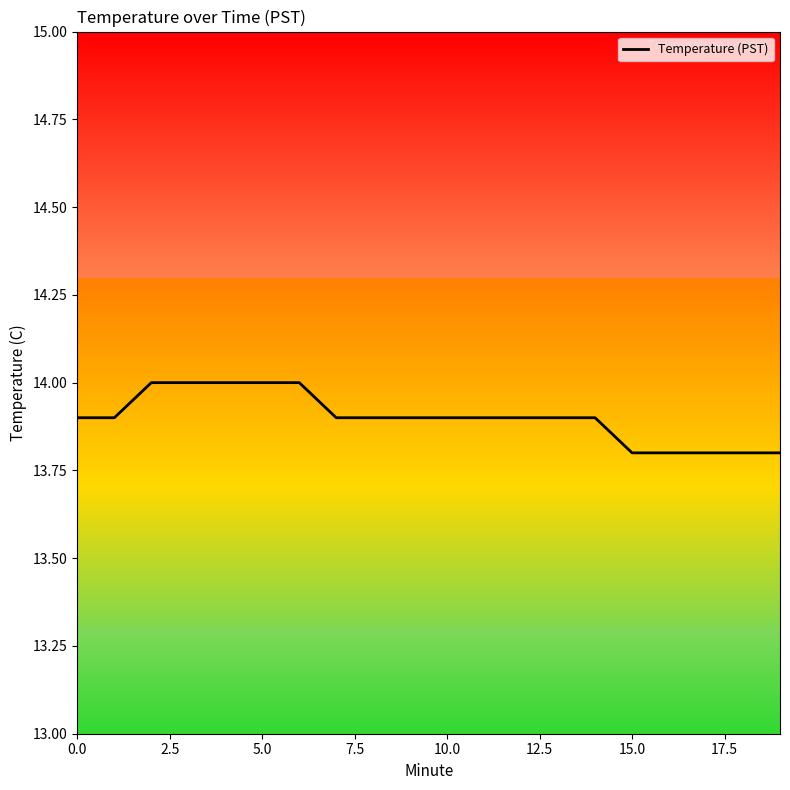

What is the greatest value displayed?

14.0